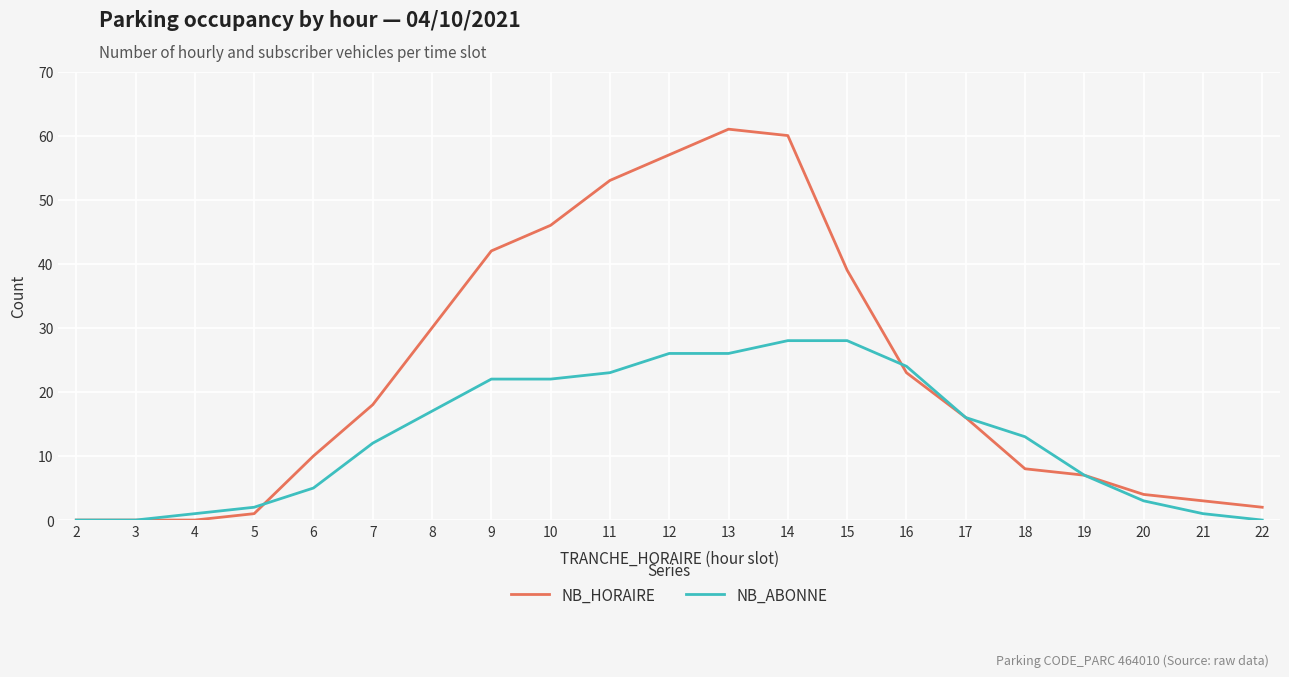

What is the maximum value shown in the chart?

61